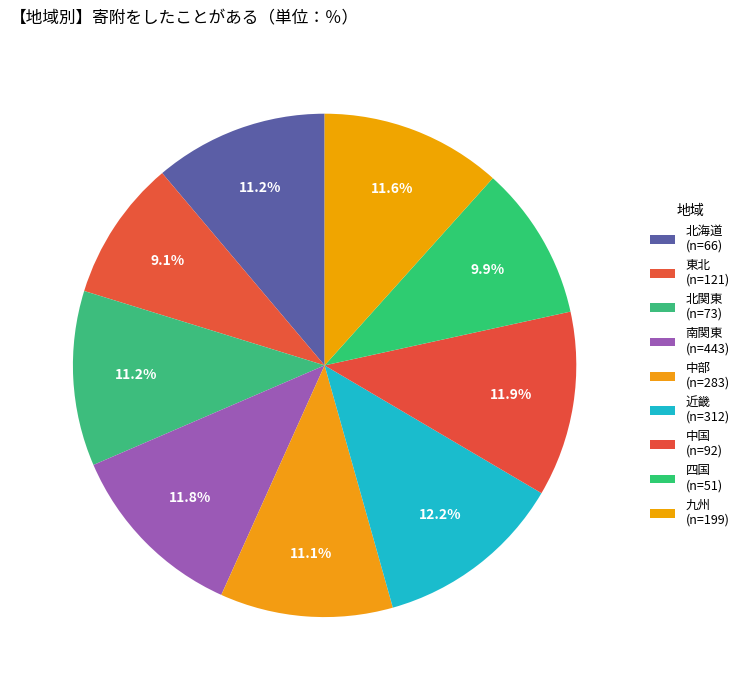

How many segments does this pie chart have?

9